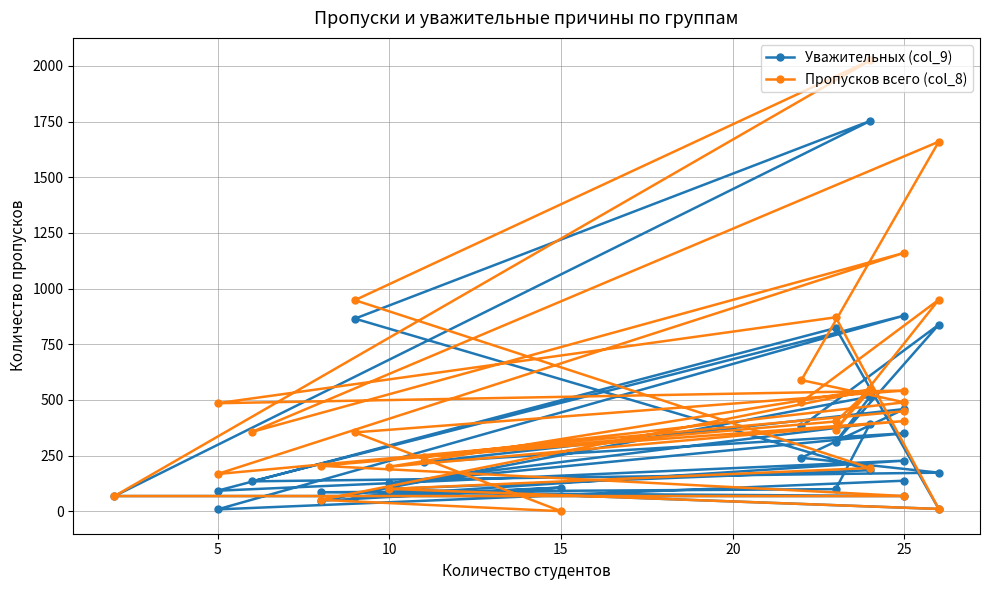

What is the difference between the maximum and minimum values in the Уважительных (col_9) series?

1745